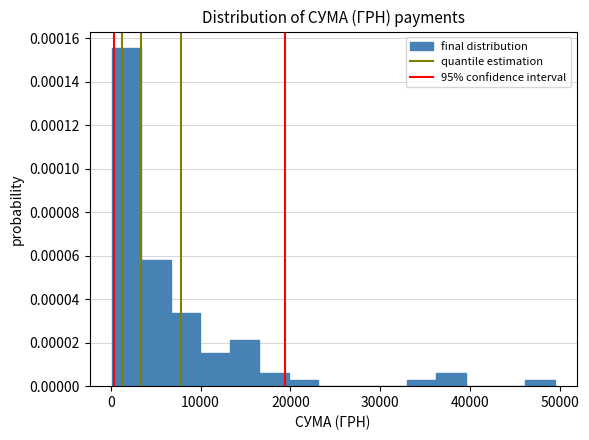

Around what value on the x-axis is the tallest bar? Give the approximate position of its centre, as read against the axis.

2000